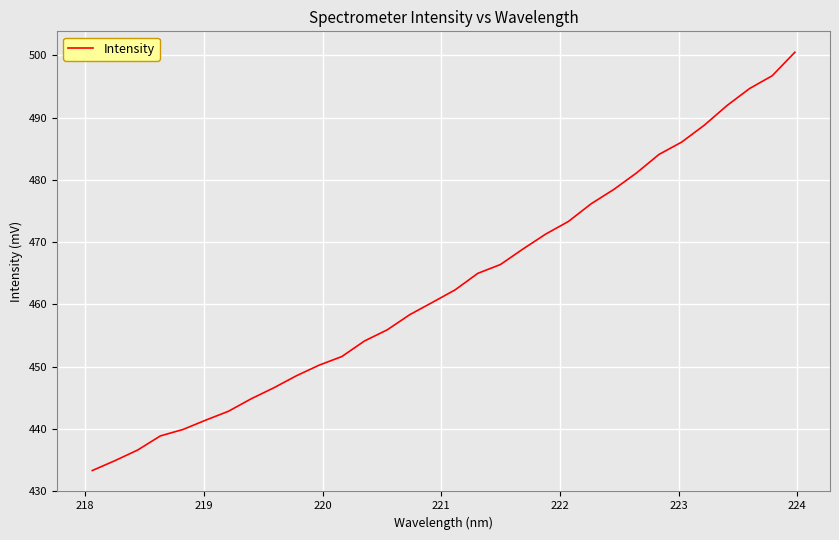

What is the greatest value displayed?

500.5